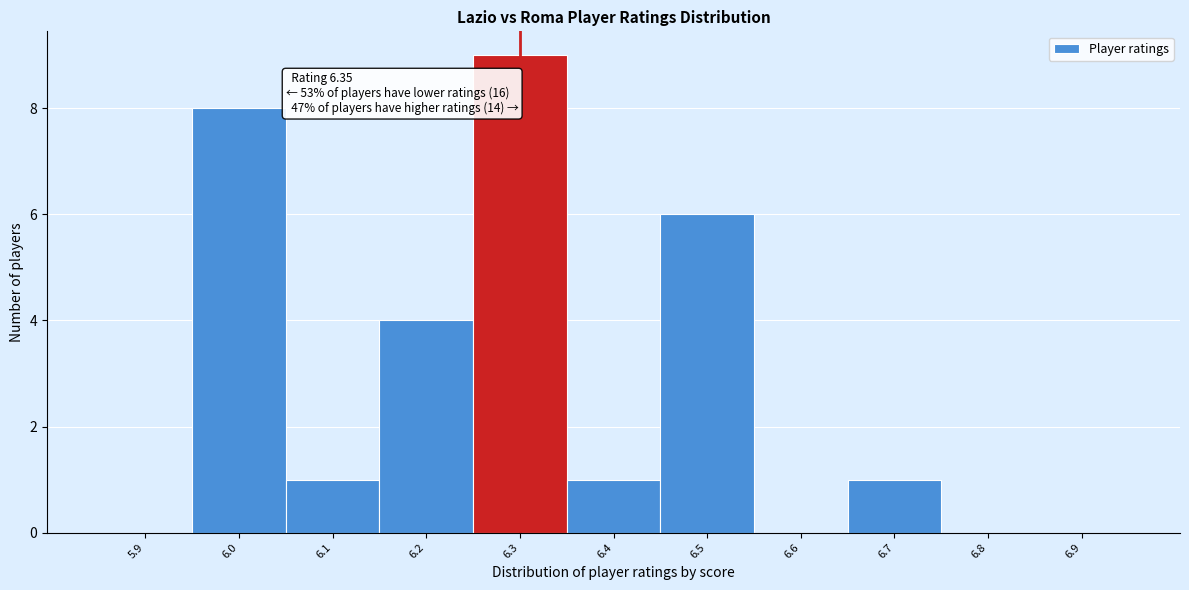

Reading right to left, list all the values displayed in this chart.

6.9=0	6.8=0	6.7=1	6.6=0	6.5=6	6.4=1	6.3=9	6.2=4	6.1=1	6.0=8	5.9=0